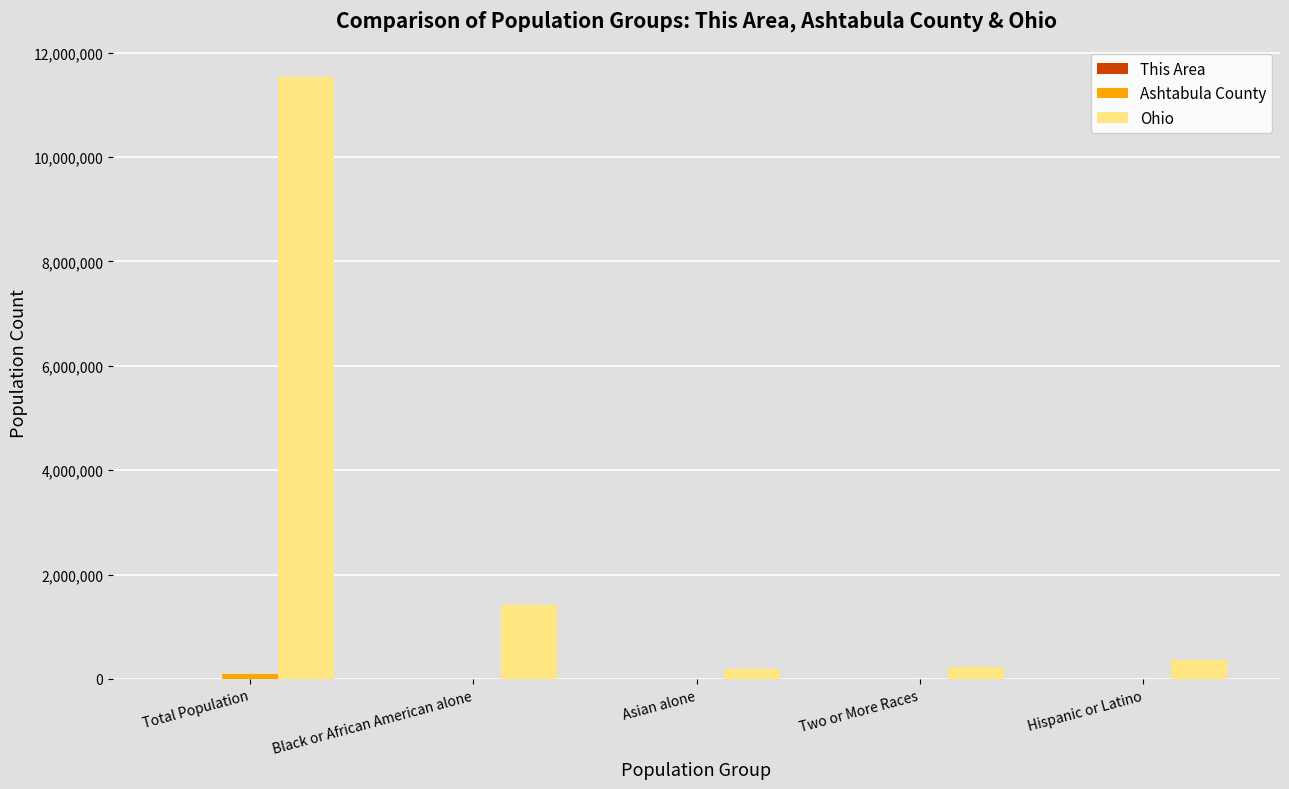

Which series changed the most between Total Population and Black or African American alone?

Ohio